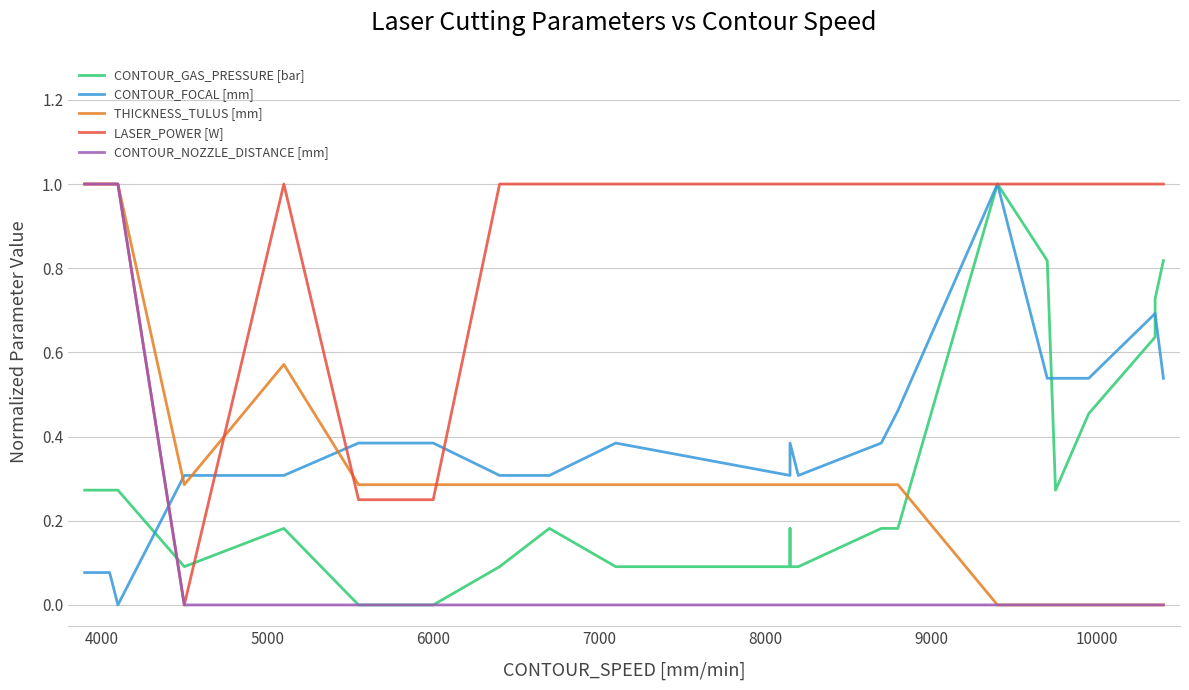

What is the value of the CONTOUR_GAS_PRESSURE [bar] point at the 13th from the left?

0.2